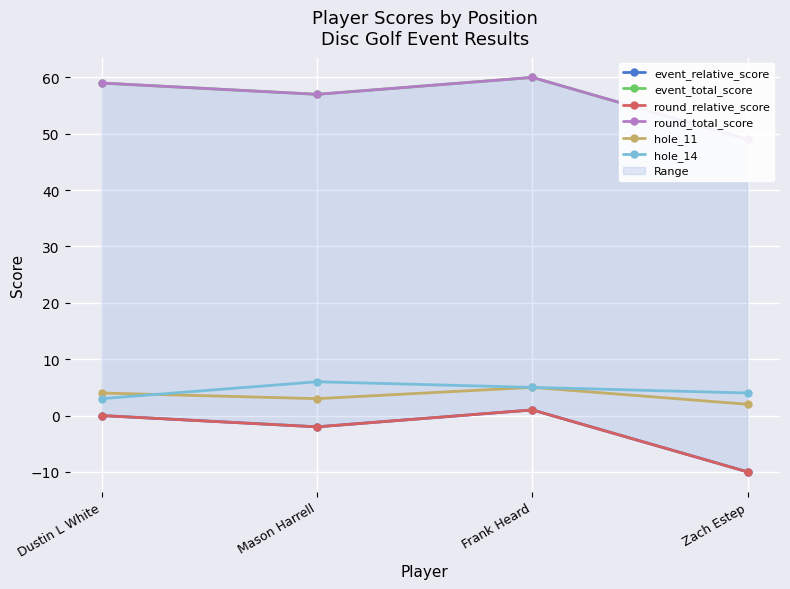

Between which two adjacent categories do hole_11 and hole_14 first intersect?

Dustin L White and Mason Harrell